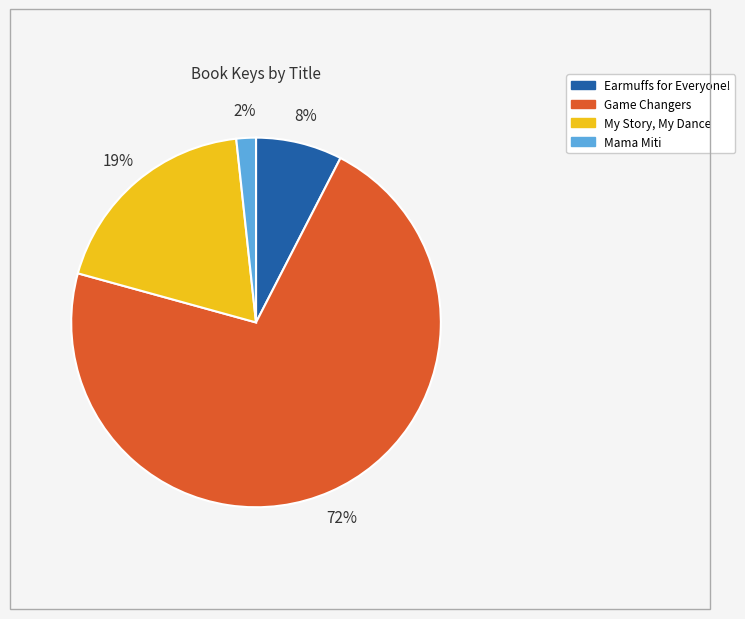

Is Game Changers the majority of the pie?

Yes